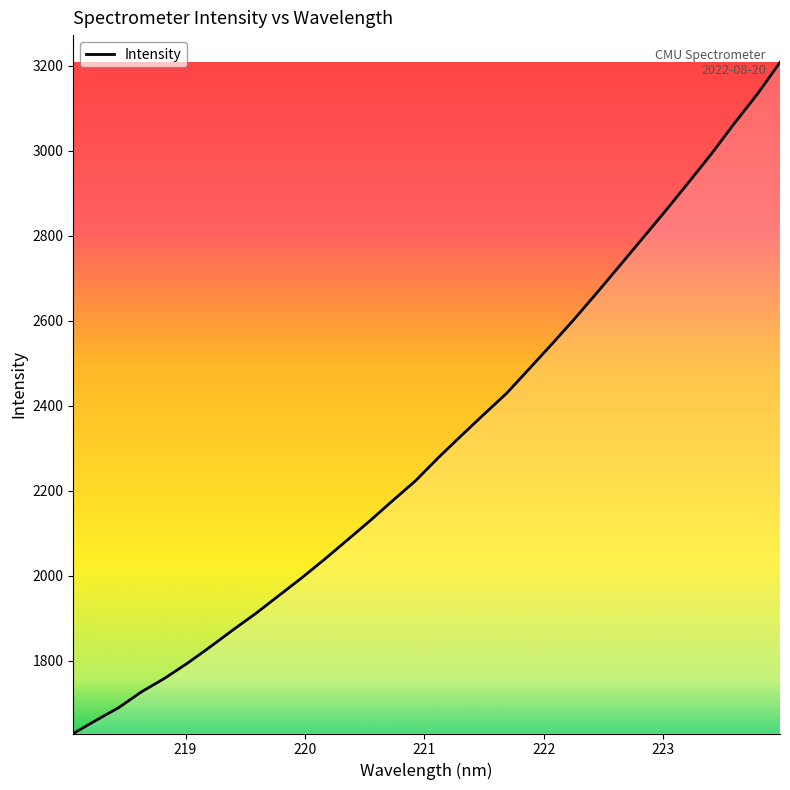

How many values are below 2277?

16